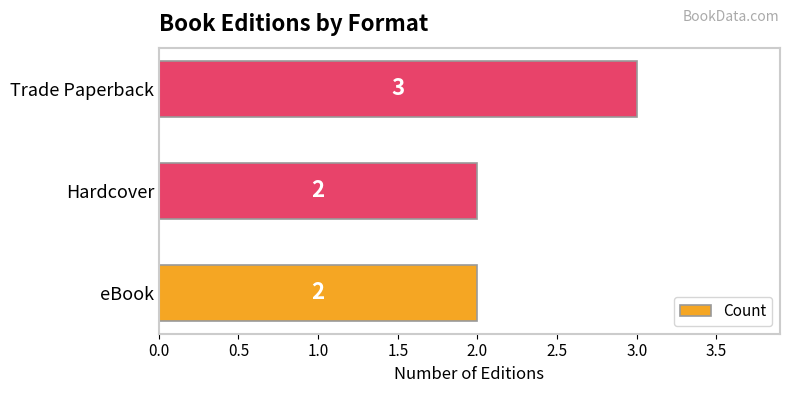

How many bars are there in total?

3